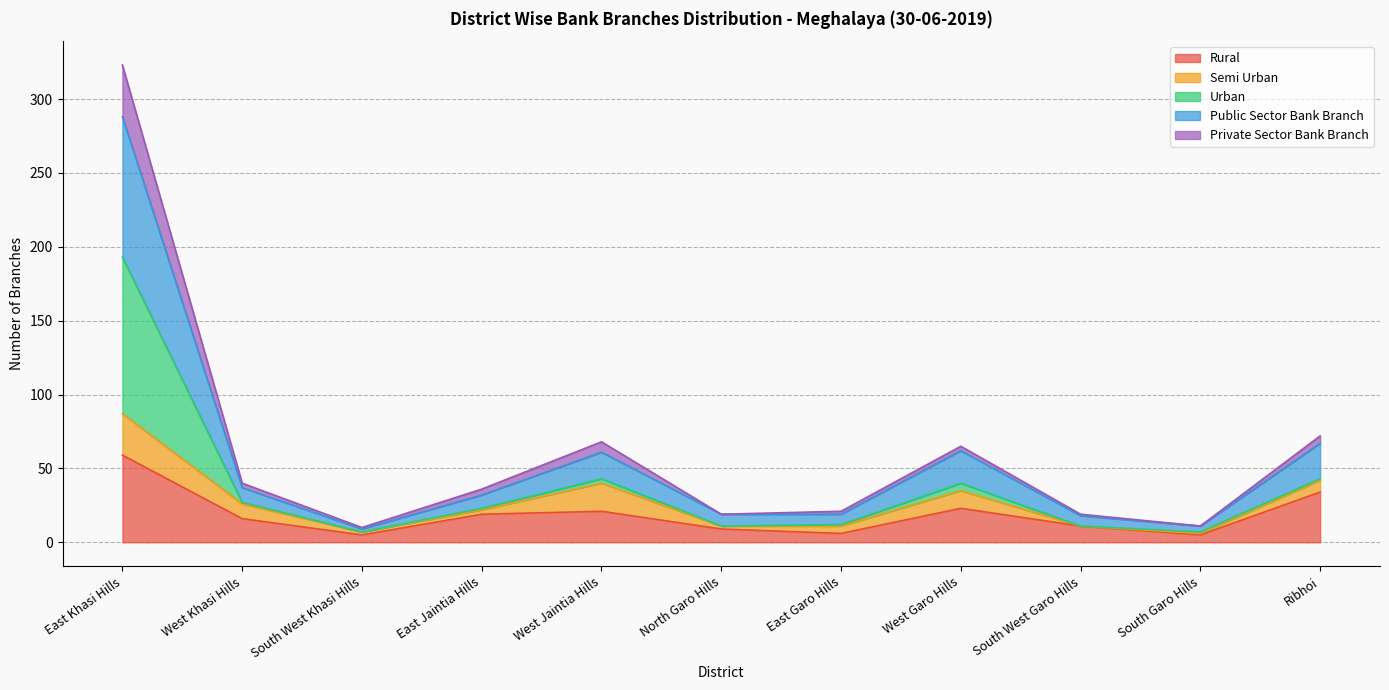

At which label does Rural reach its peak?

East Khasi Hills